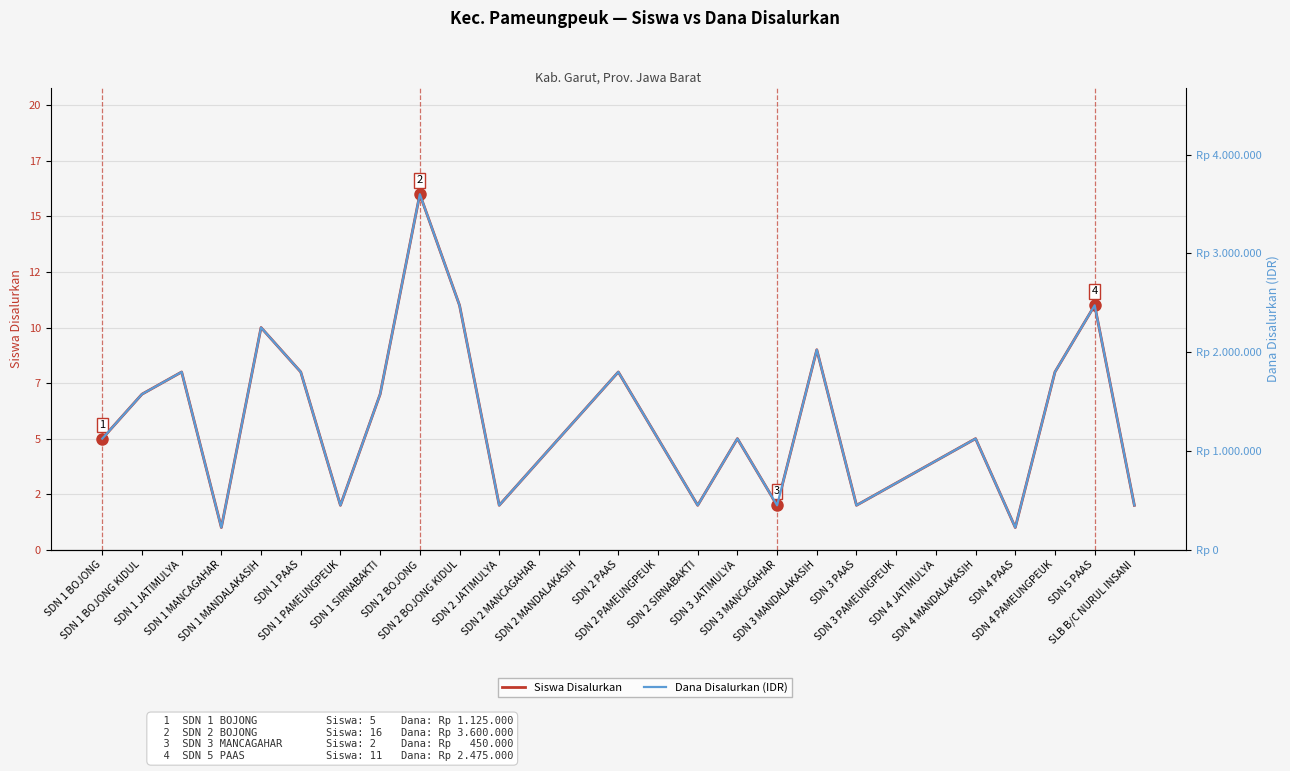

At which category is the sum across all series the highest?

SDN 2 BOJONG